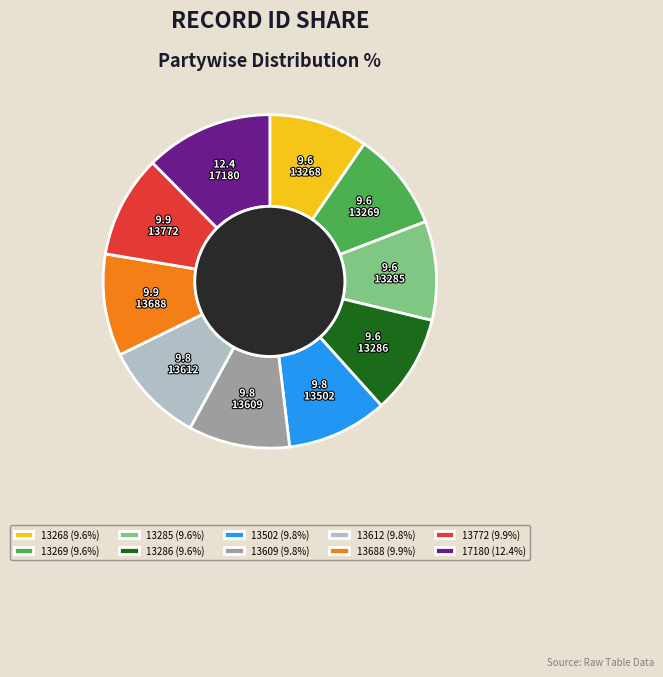

Approximately how many times larger is the value at 13286 (9.6%) compared to 13772 (9.9%)?

1.0